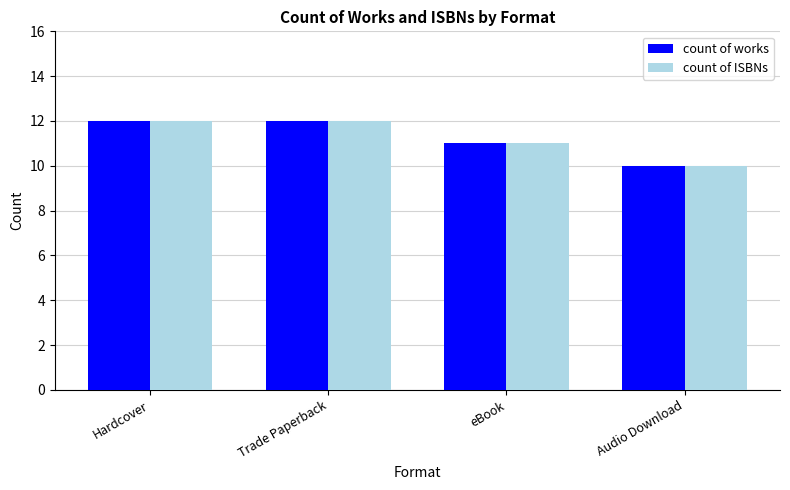

How many count of ISBNs values are between 11 and 12?

3